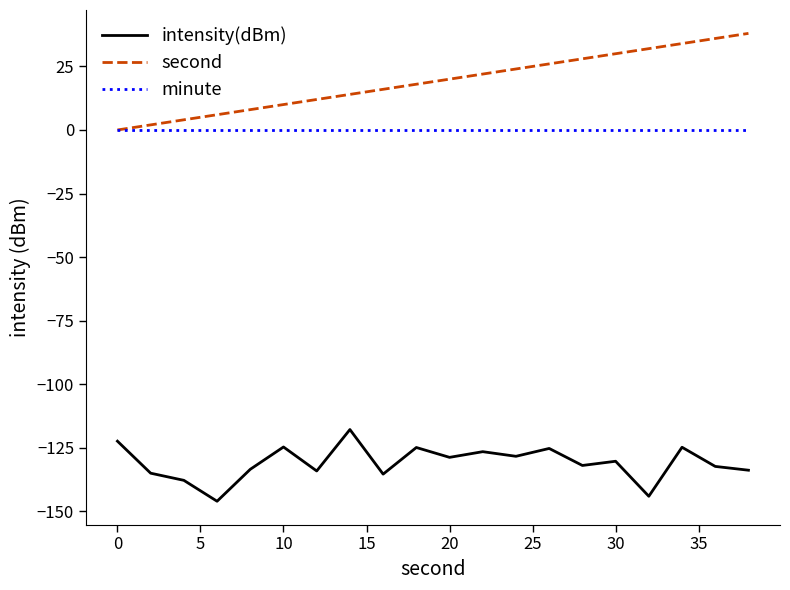

Which series has the largest total across all categories?

second